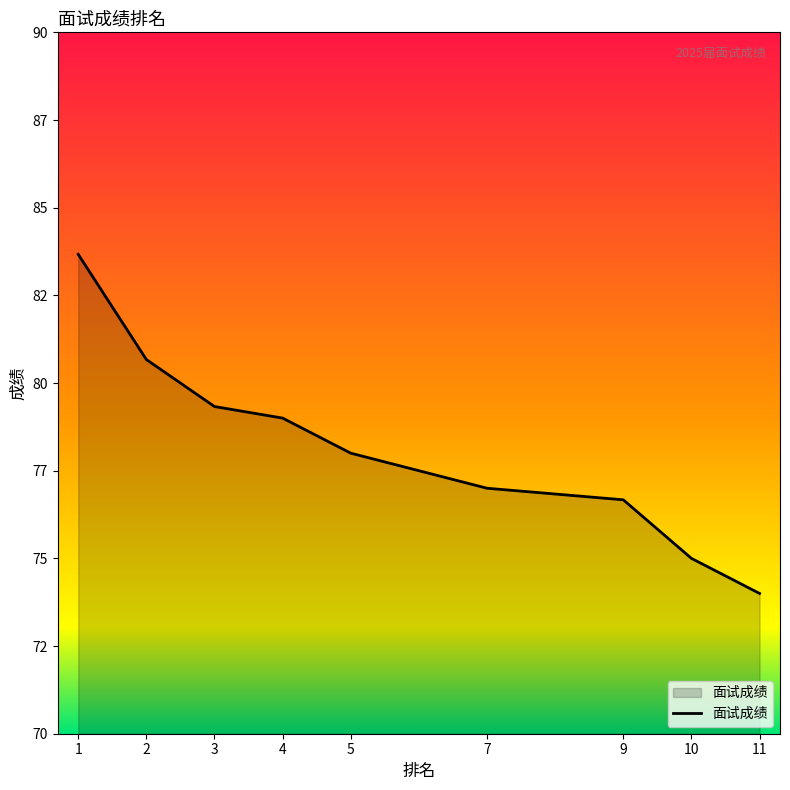

The chart shows a value of 101.7 at 9. True or false?

False